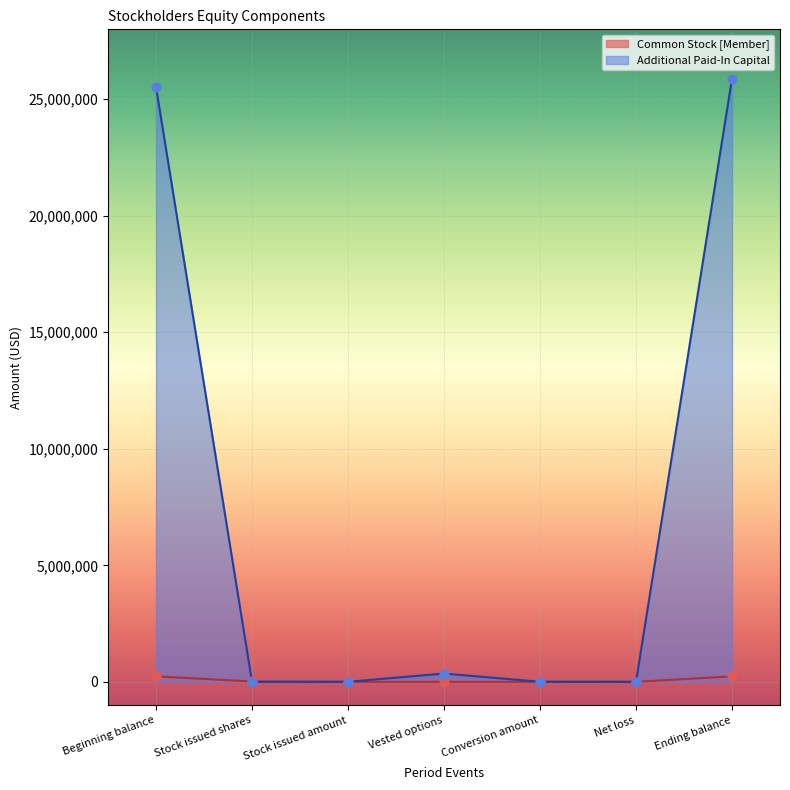

Which series reaches the maximum Y coordinate?

Additional Paid-In Capital